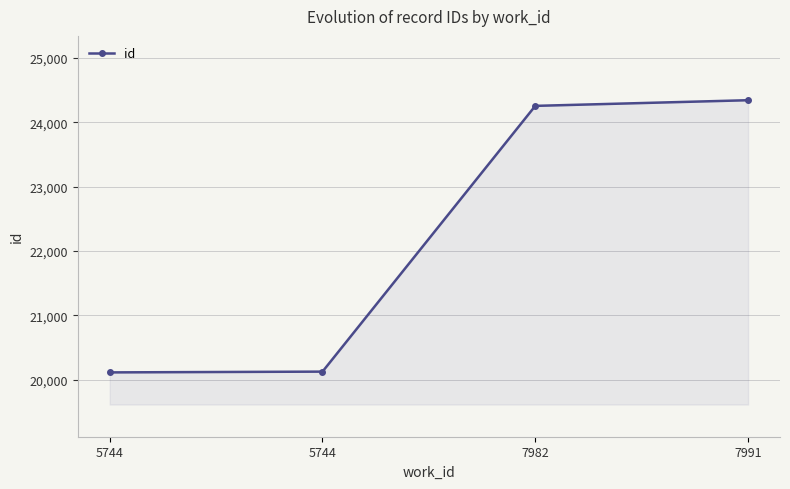

How many series are shown in this chart?

1